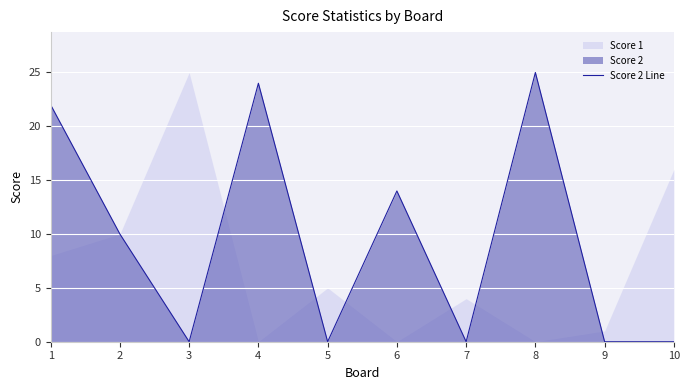

True or false: the data shows 25 at 8.

True